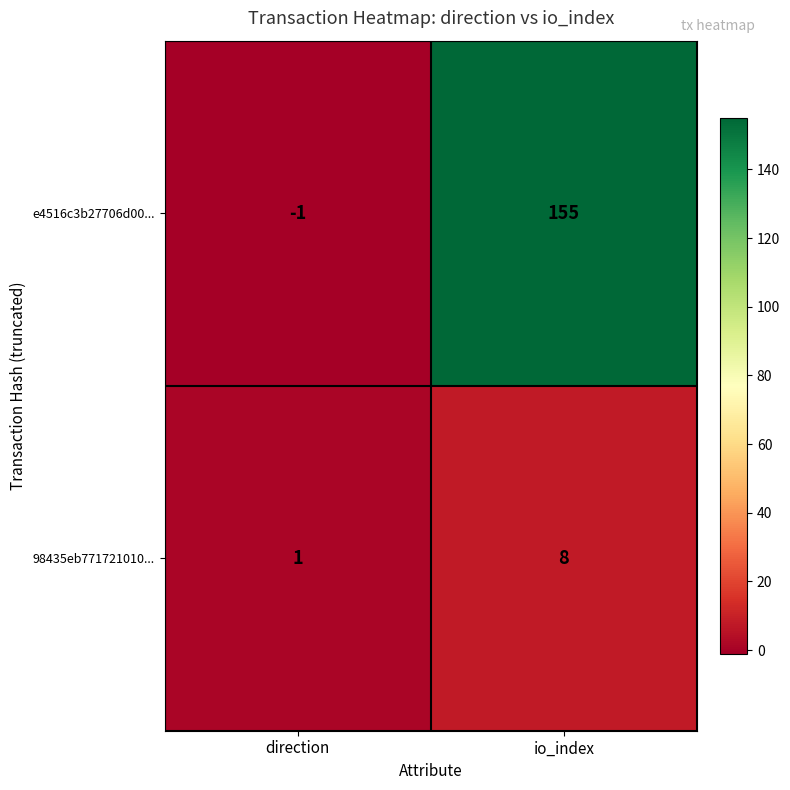

How many data points in 98435eb771721010... are less than 8?

1